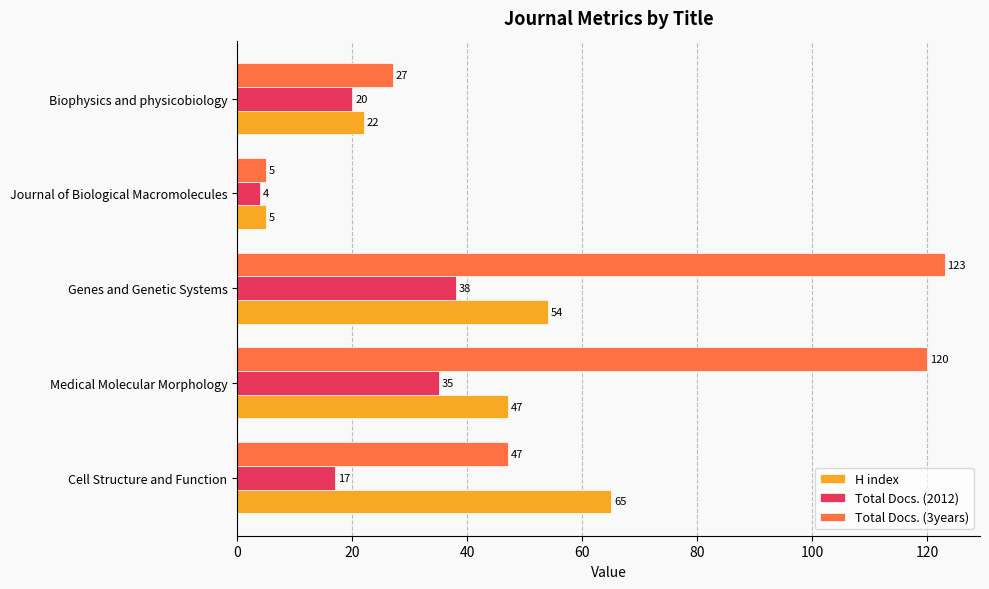

What is the average value of the Total Docs. (3years) series?

64